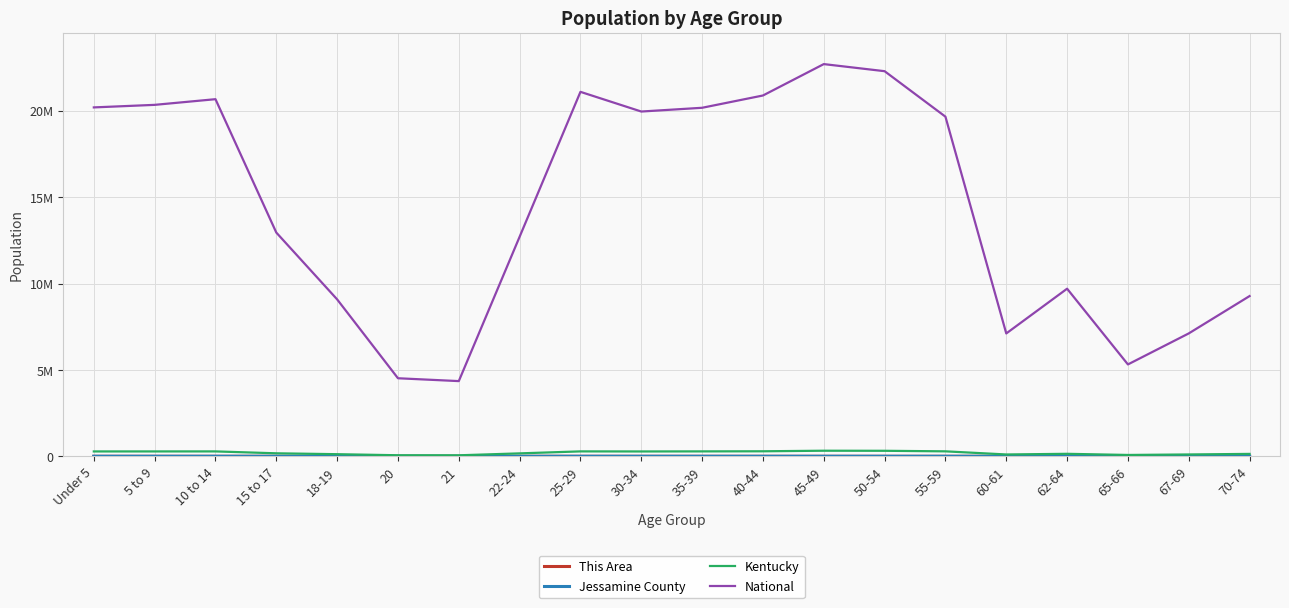

Which series has the largest total across all categories?

National